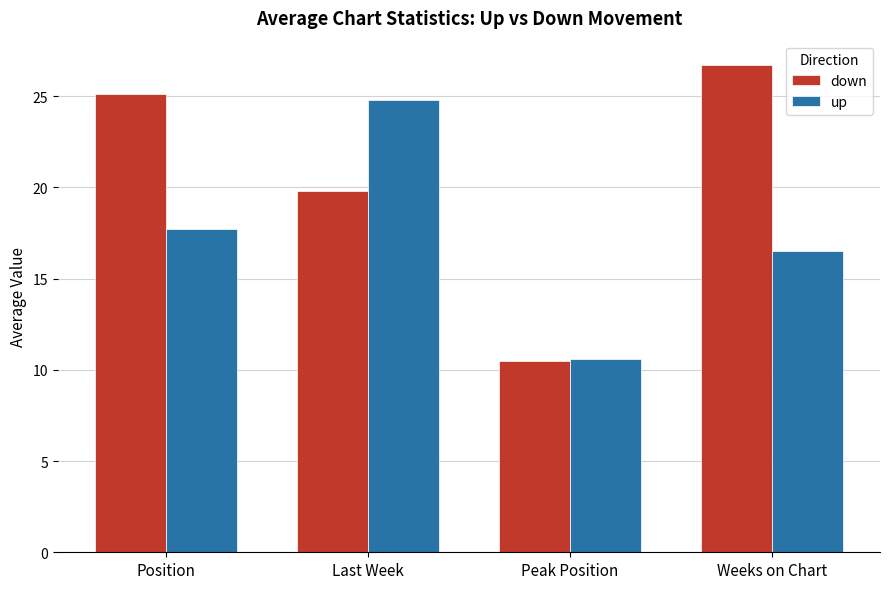

Which series has the widest spread of values?

down